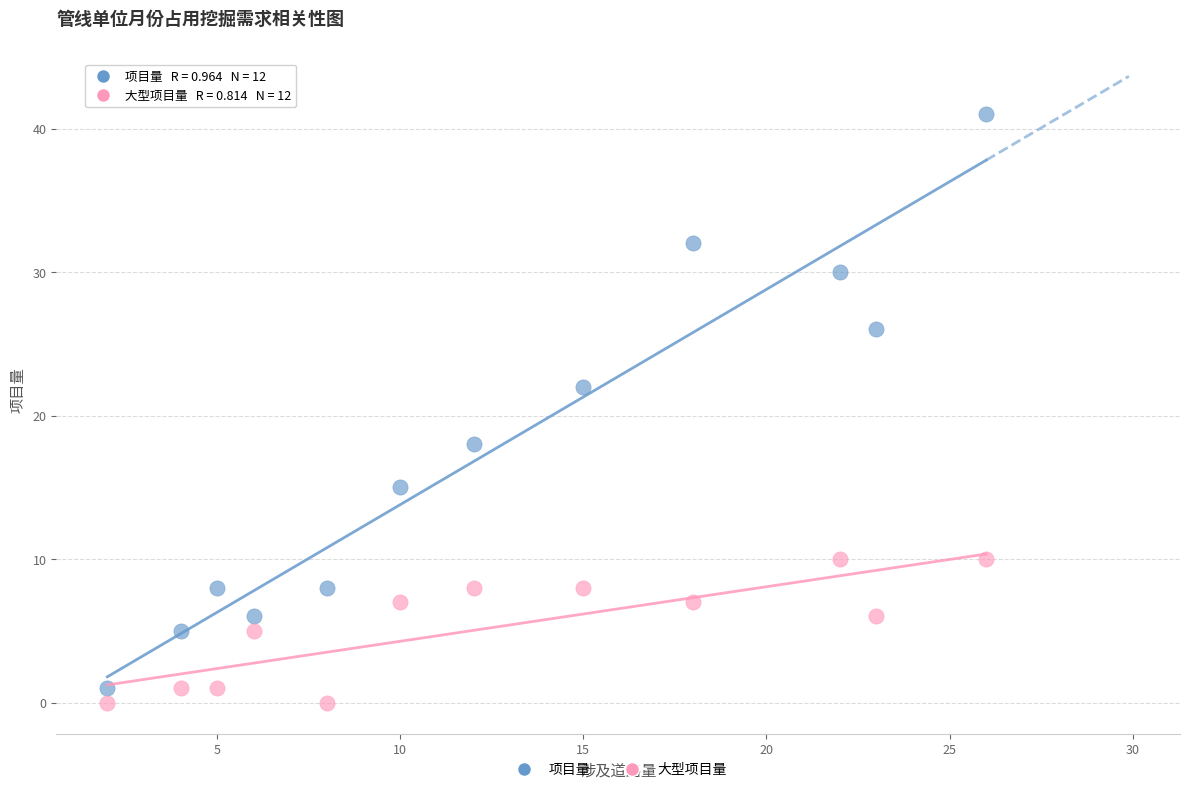

What are all the series names shown in the legend?

项目量, 大型项目量